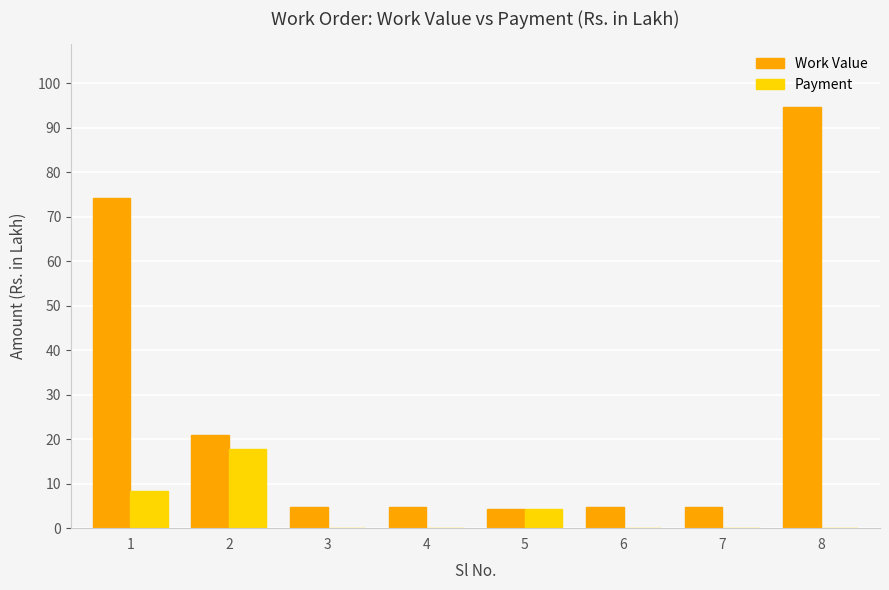

At which category is the sum across all series the highest?

8